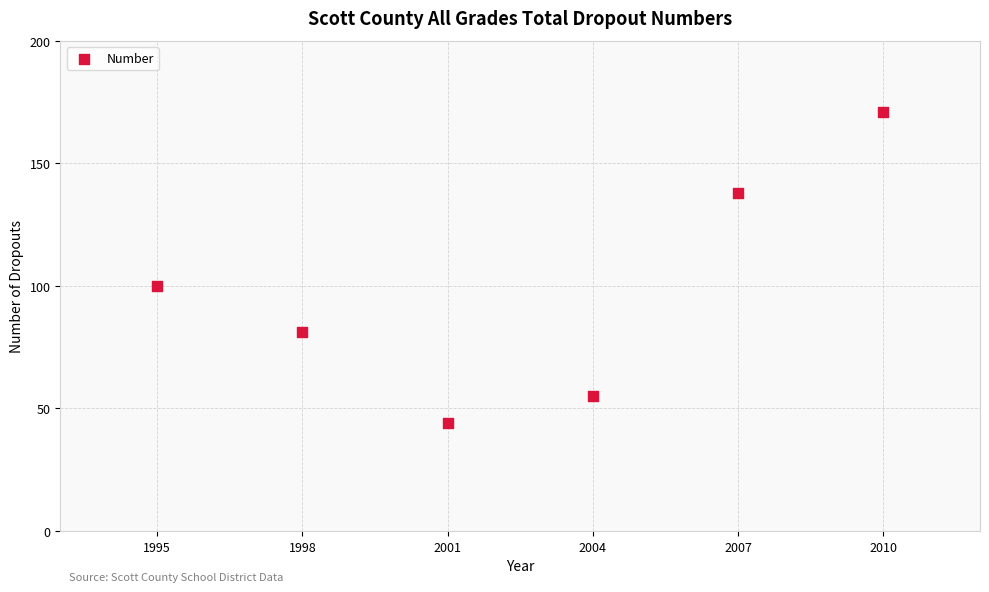

What Y value in the scatter plot is closest to 107?

100